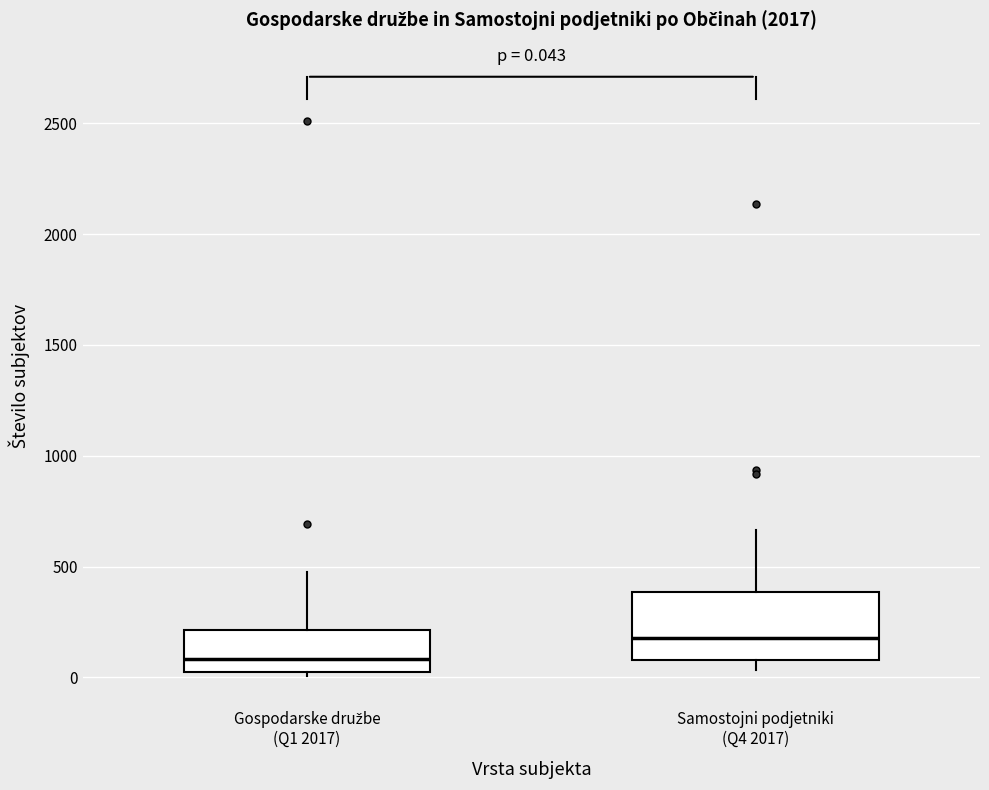

Which box has the lowest median line?

Gospodarske družbe (Q1 2017)